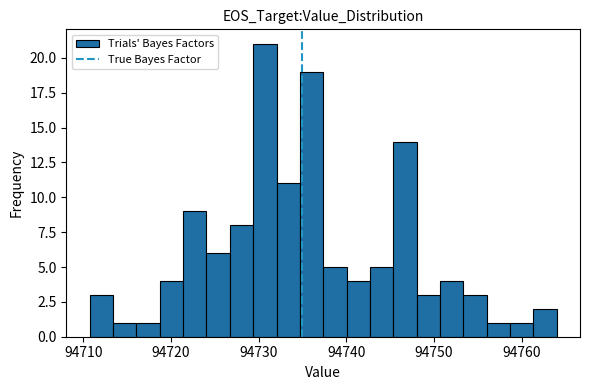

Read against the x-axis, roughly where is the centre of the tallest bar?

94731